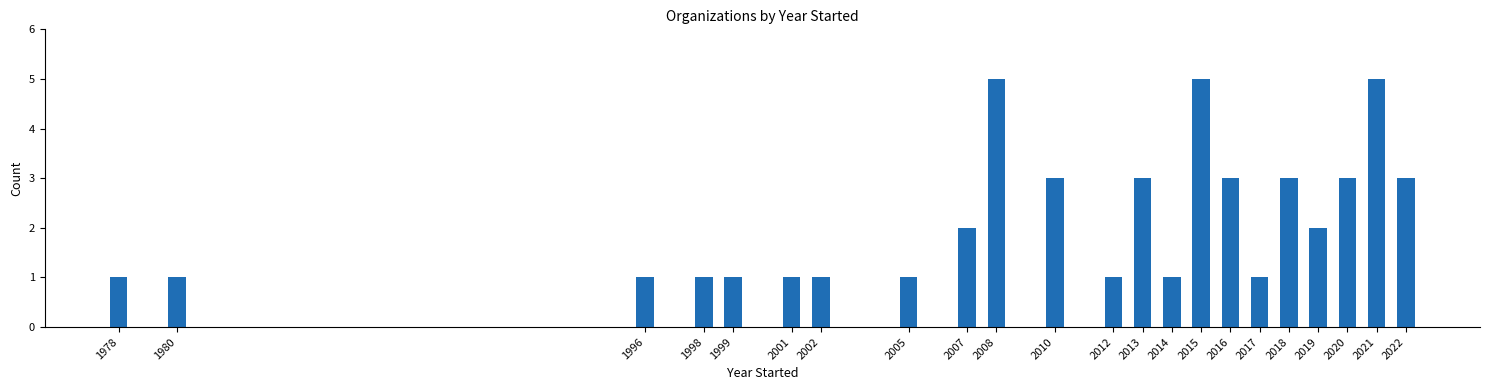

Reading right to left, what are all the values shown in this chart?

3	5	3	2	3	1	3	5	1	3	1	3	5	2	1	1	1	1	1	1	1	1